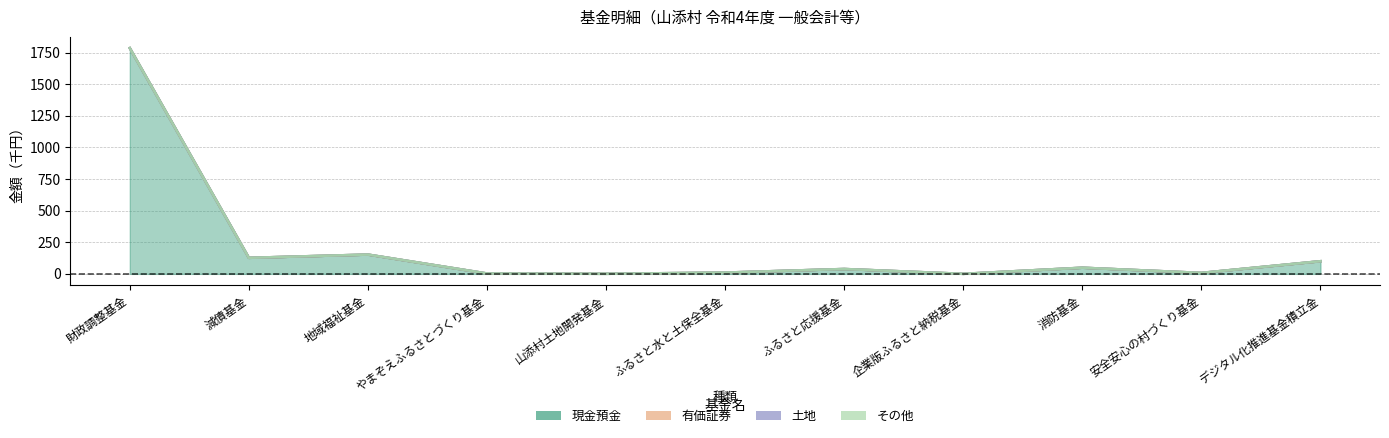

What is the label of the 6th point from the right?

ふるさと水と土保全基金